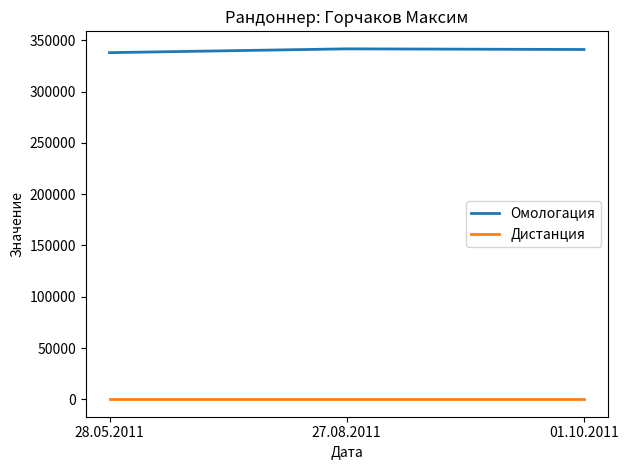

Which series has the largest range (max minus min)?

Омологация